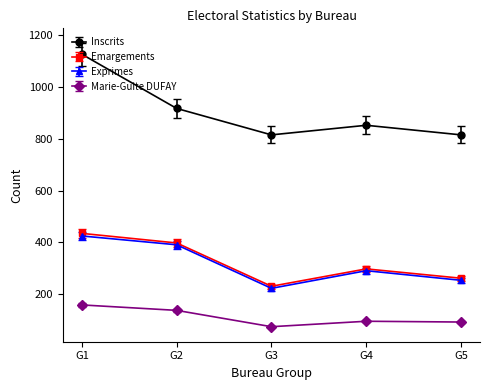

What is the greatest value displayed?

1126